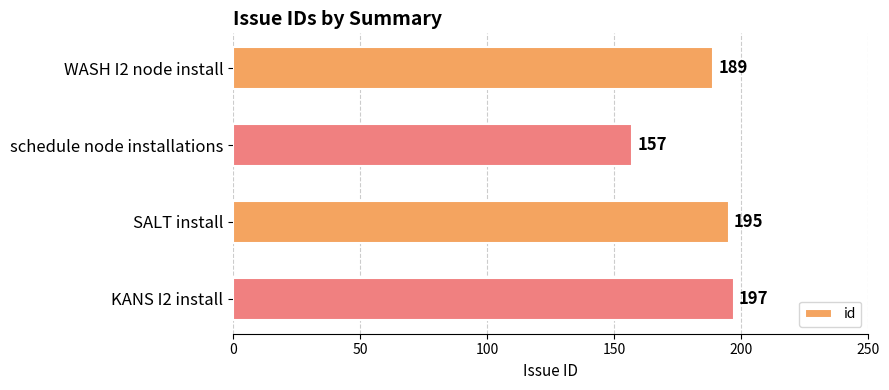

Reading top to bottom, transcribe all the data shown in this chart.

189	157	195	197